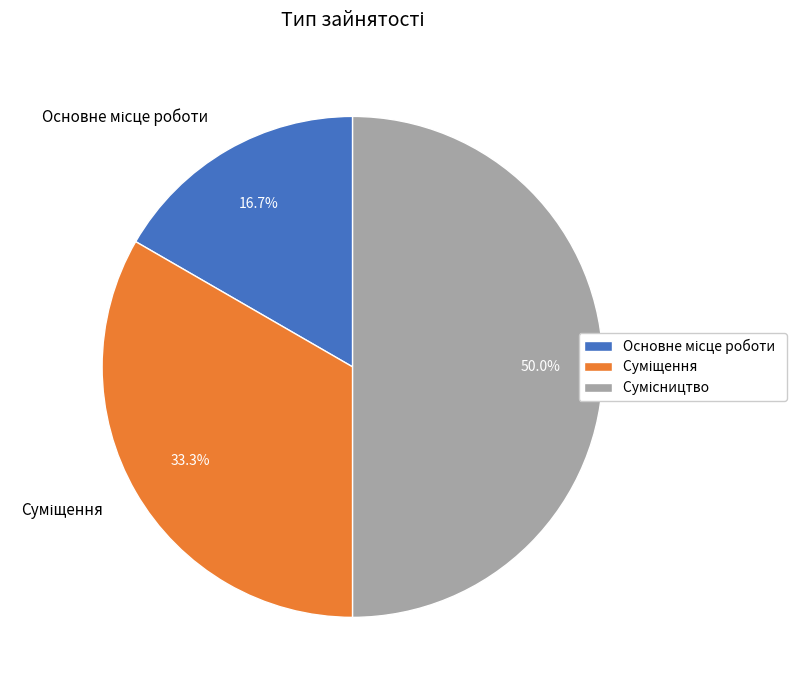

What percentage is the Сумісництво slice, to the nearest percent?

50%